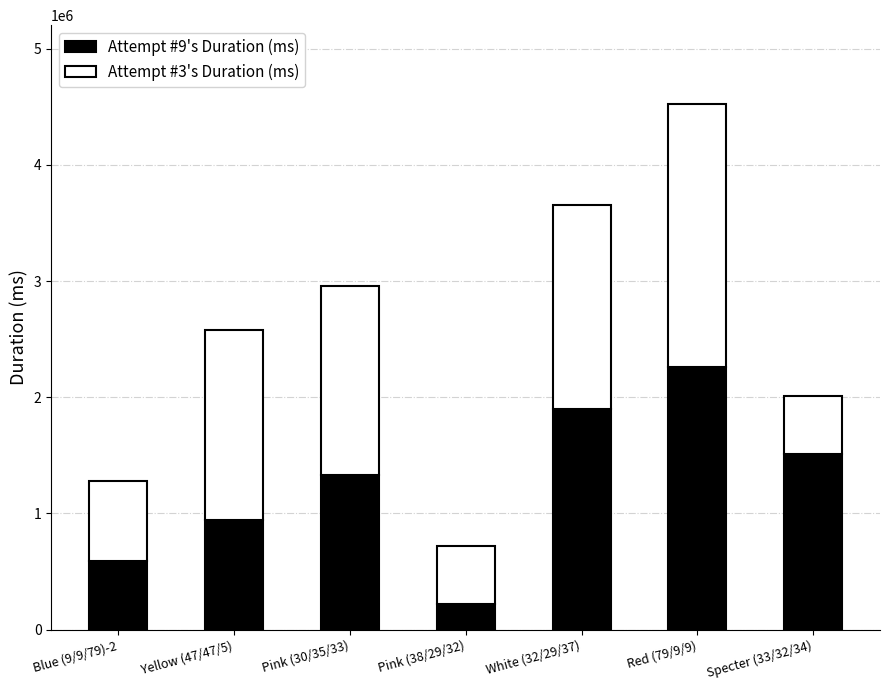

What is the highest value of the Attempt #9's Duration (ms) series?

2263303